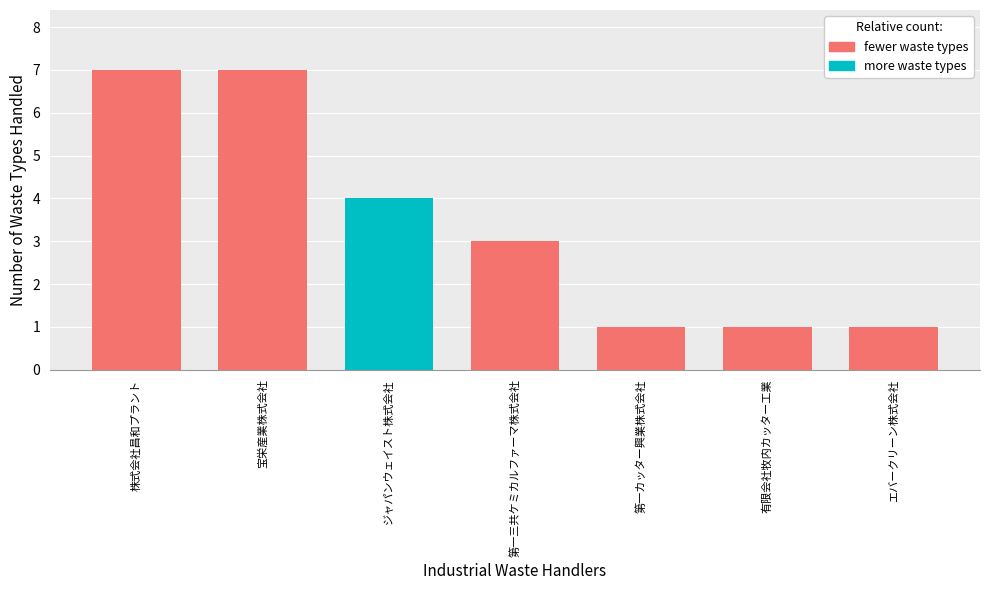

What is the change in value from 株式会社昌和プラント to 第一三共ケミカルファーマ株式会社?

-4